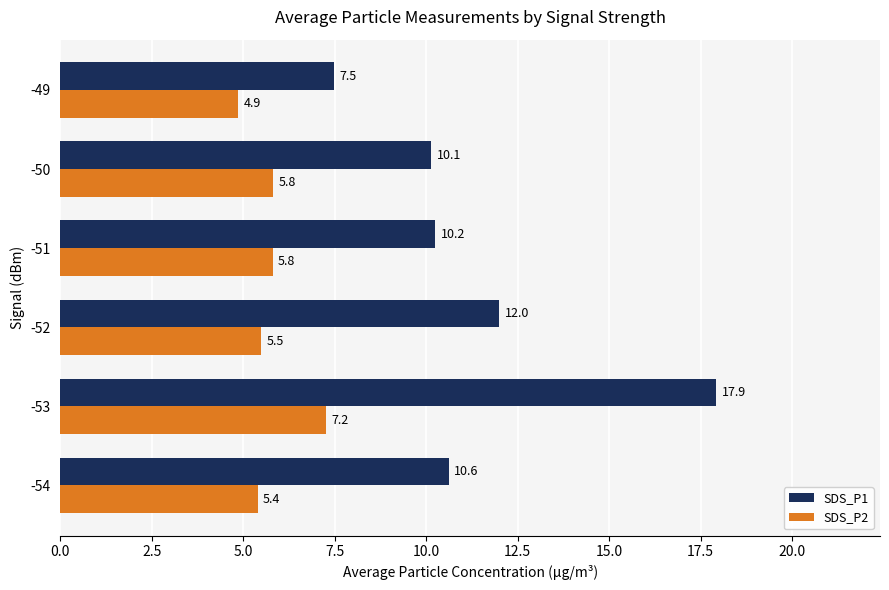

Which series has the largest total across all categories?

SDS_P1